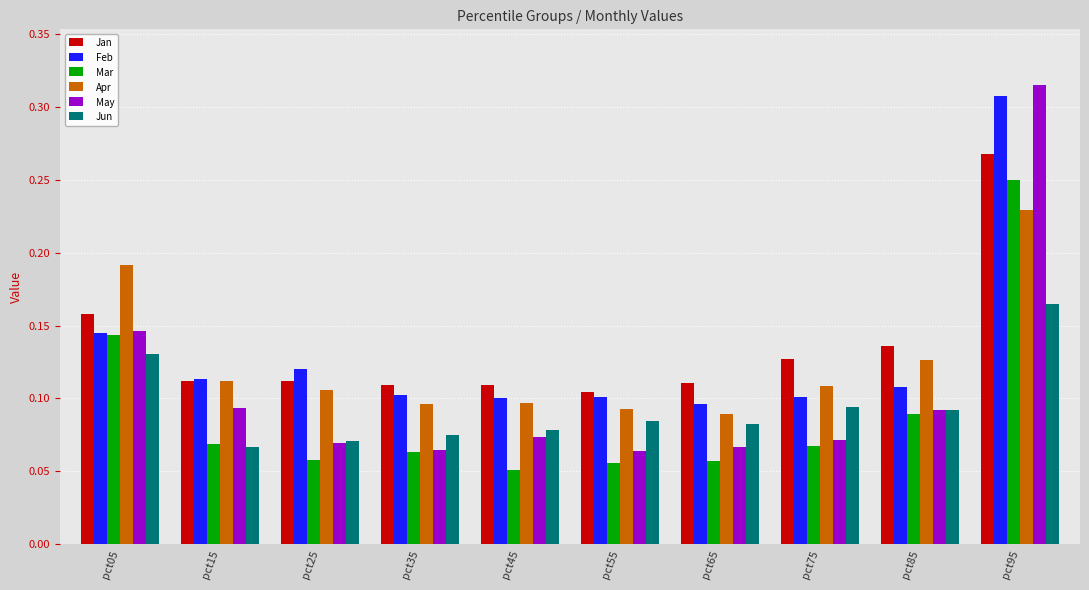

Is it true that May equals 0.0 at pct25?

False